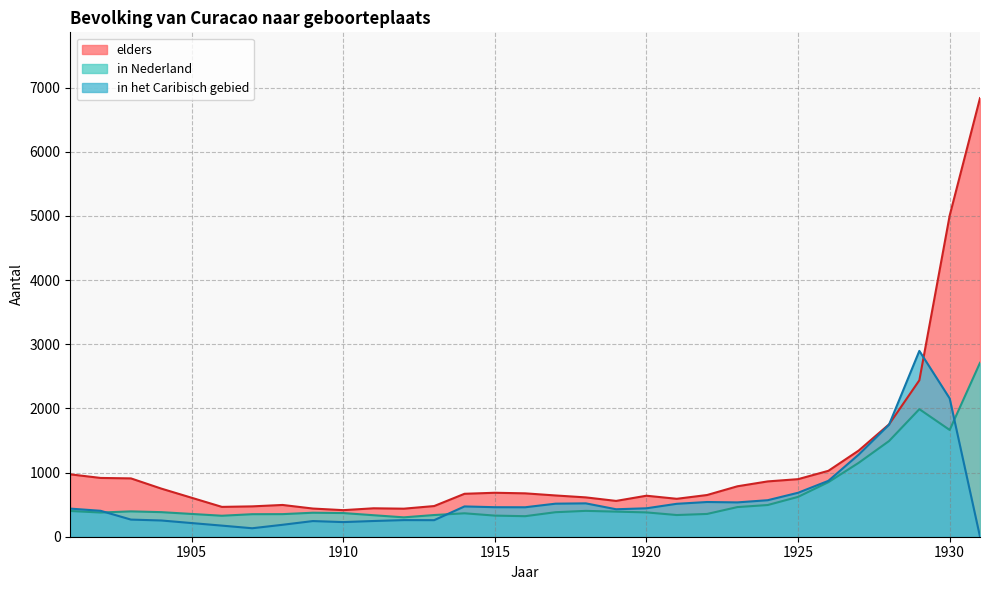

What is the average value of the in Nederland series?

633